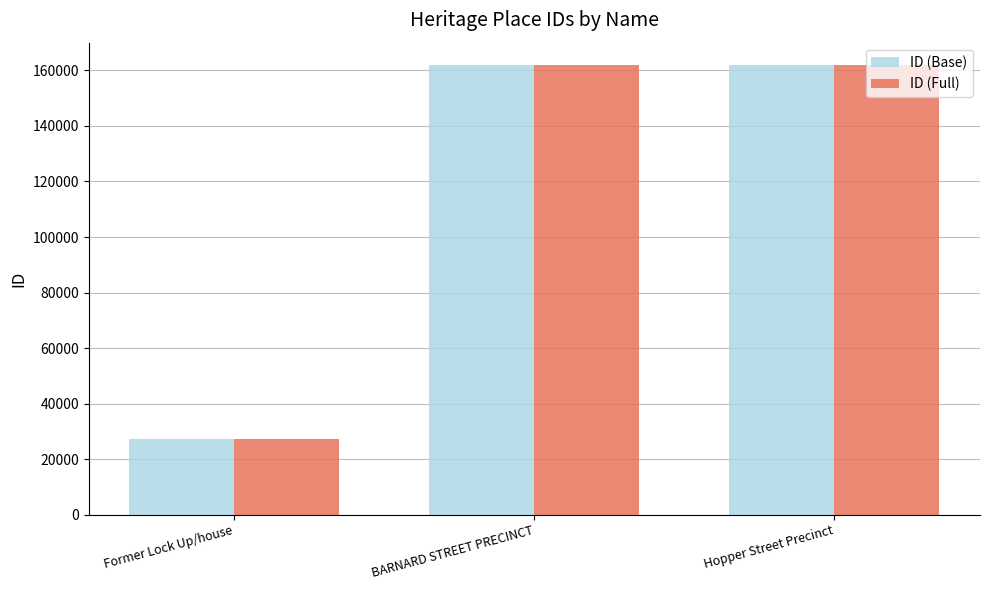

True or false: ID (Full) has a value of 77941 at BARNARD STREET PRECINCT.

False